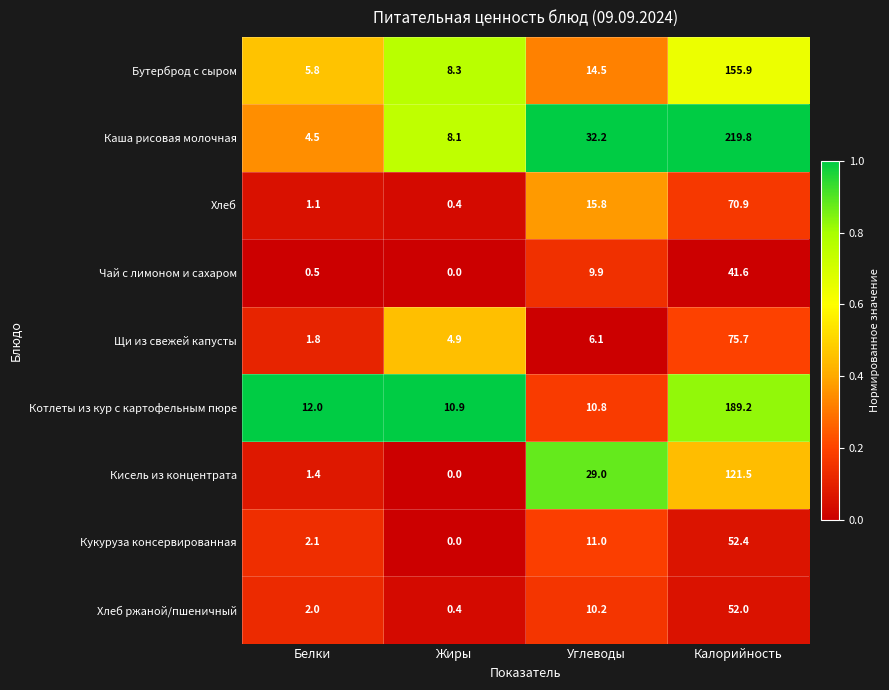

The Котлеты из кур с картофельным пюре series shows 10.9 at Жиры. True or false?

True